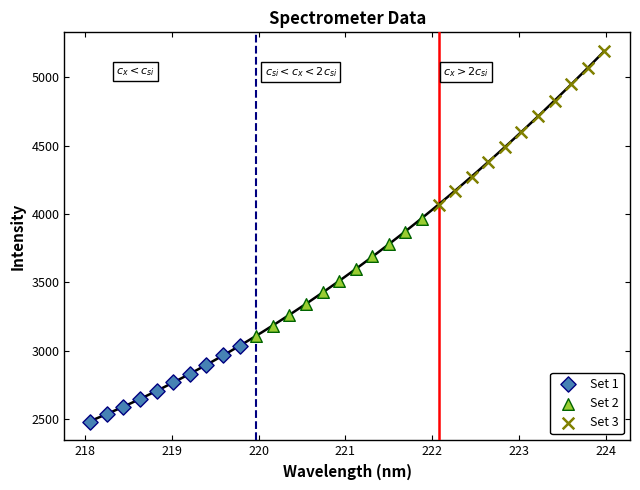

Which series contains the highest Y value?

Set 3